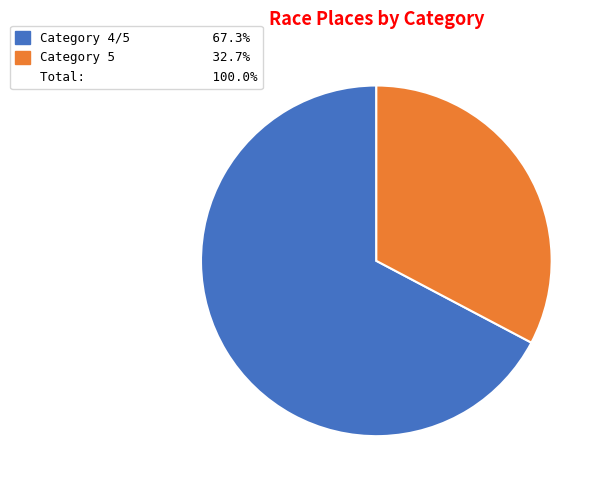

How many segments does this pie chart have?

2